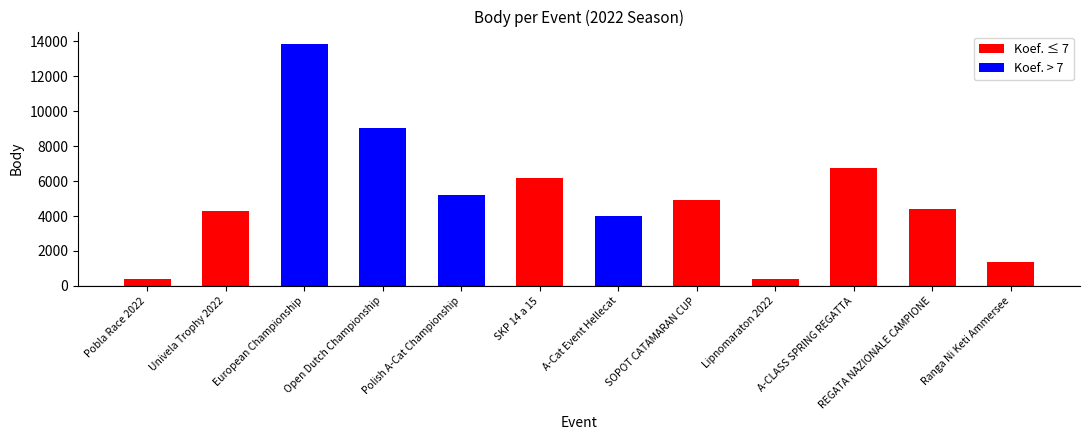

What is the change in value from Univela Trophy 2022 to SOPOT CATAMARAN CUP?

+631